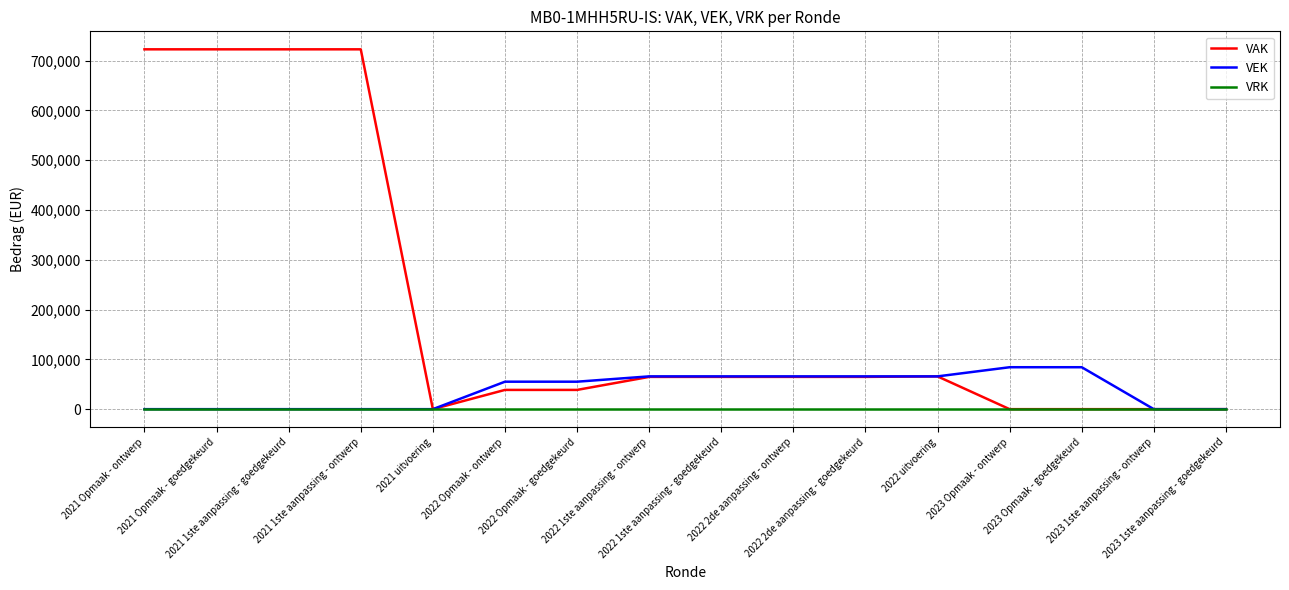

What is the total value across all series at 2022 Opmaak - goedgekeurd?

93812